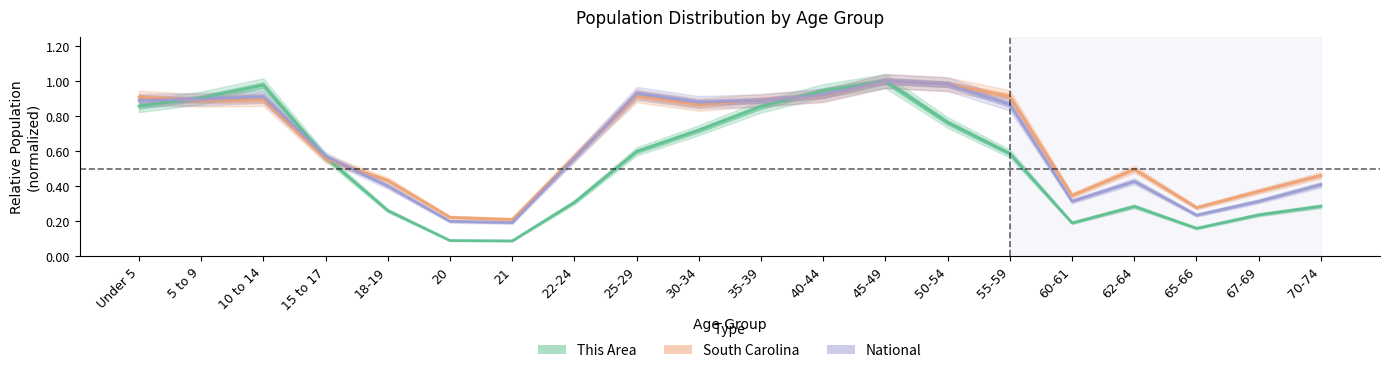

What position from the right is 70-74?

1